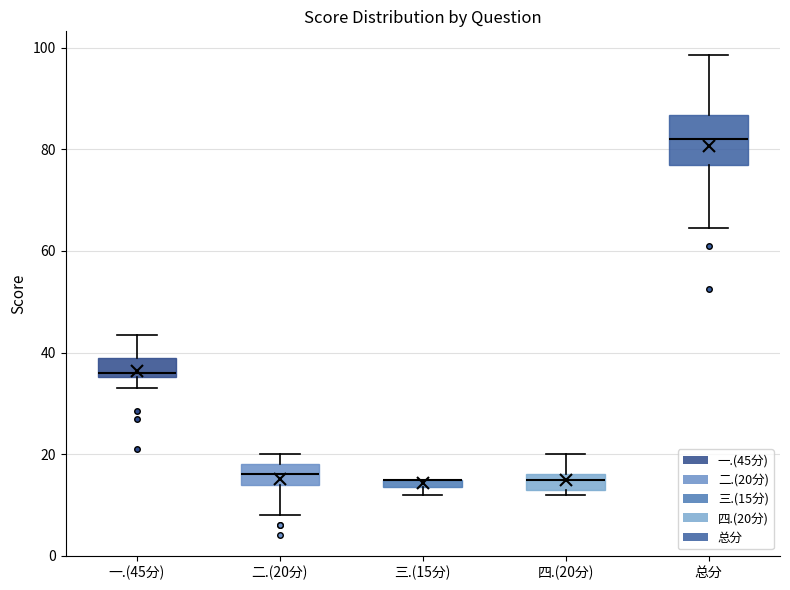

Comparing the boxes themselves (not the whiskers), which one is the tallest?

总分